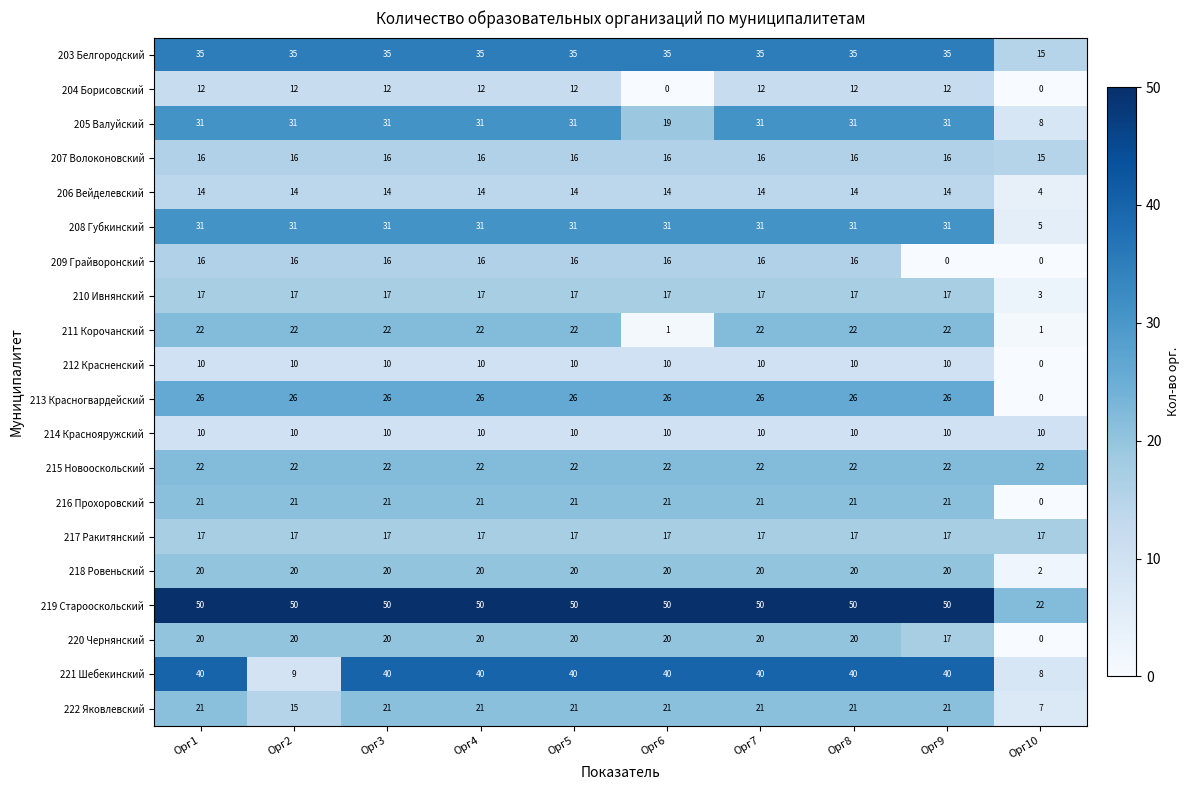

True or false: 203 Белгородский has a value of 5 at Орг10.

False